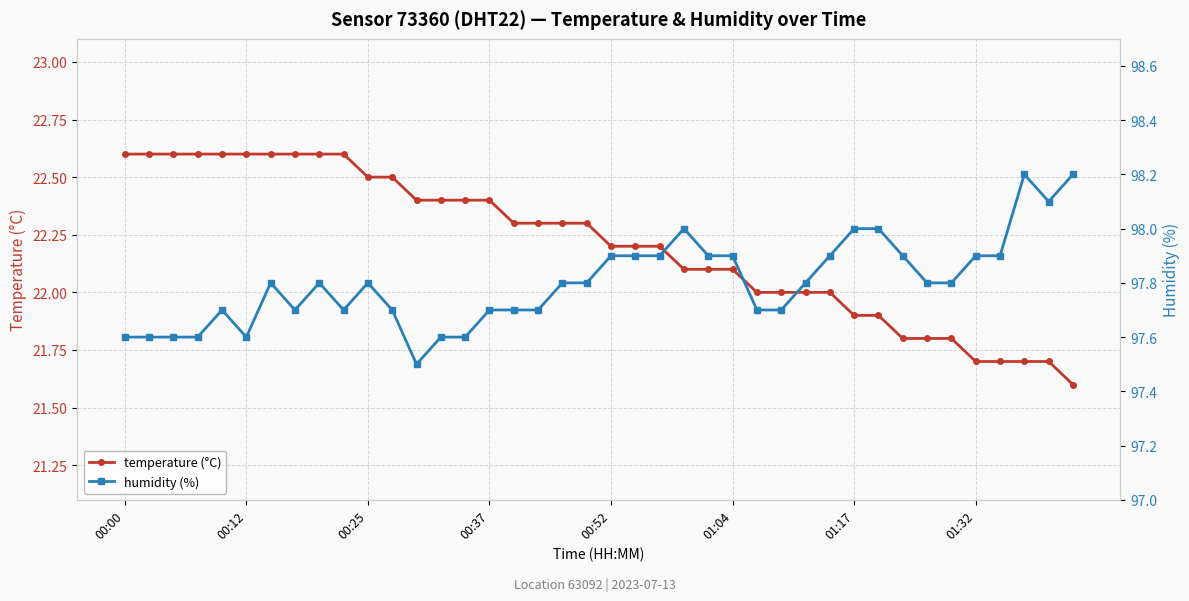

How many distinct data groups are displayed?

2